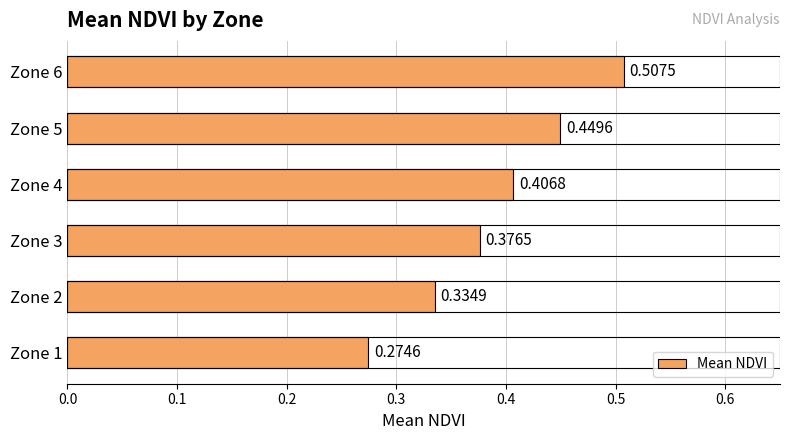

Rank the categories by value from lowest to highest.

Zone 1, Zone 2, Zone 3, Zone 4, Zone 5, Zone 6